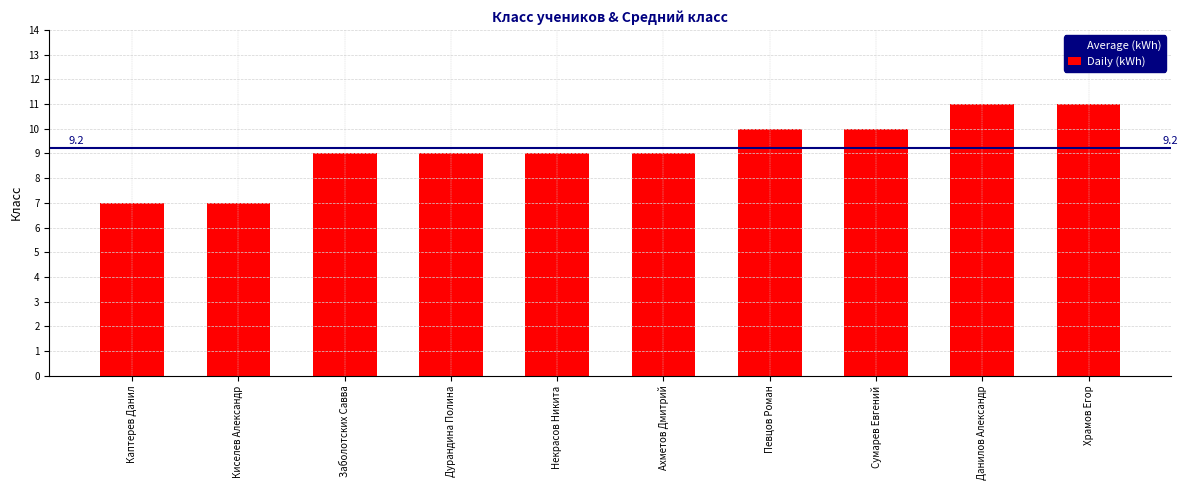

How many data points does each series have?

10